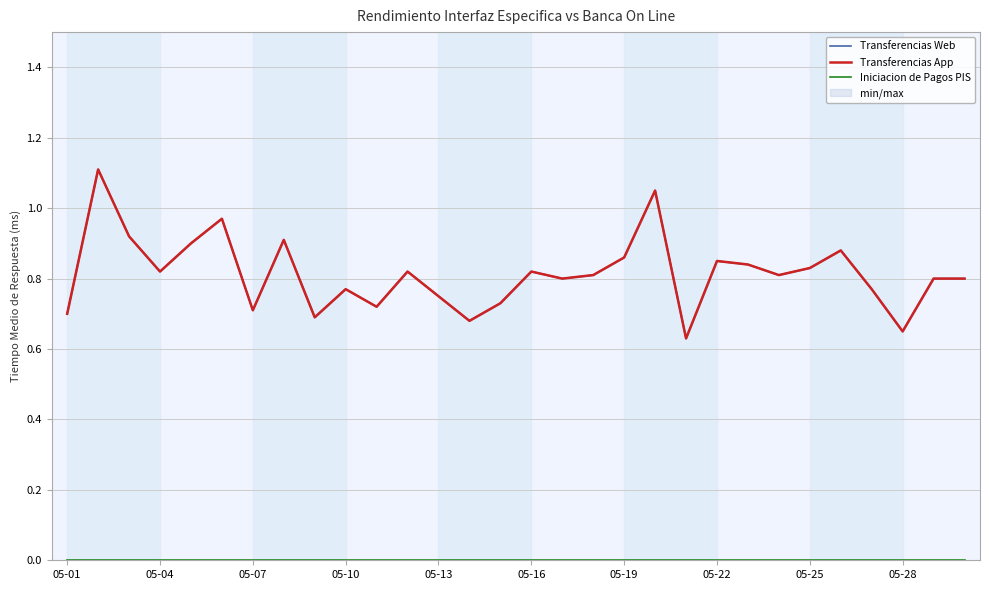

Is the value of Transferencias App at 11 greater than the value of Iniciacion de Pagos PIS at 12?

Yes